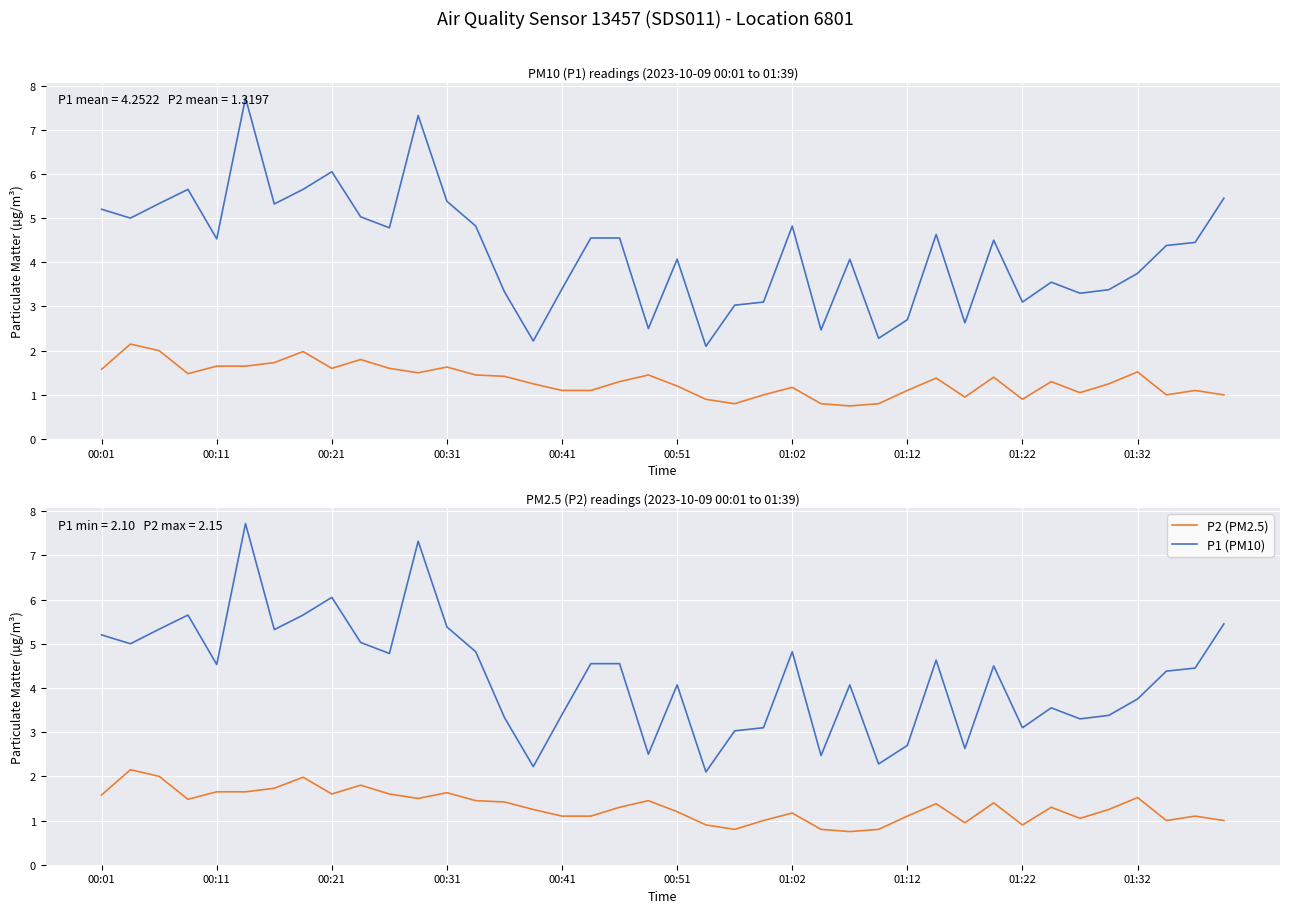

What is the difference between the highest and lowest values at 11?

5.8